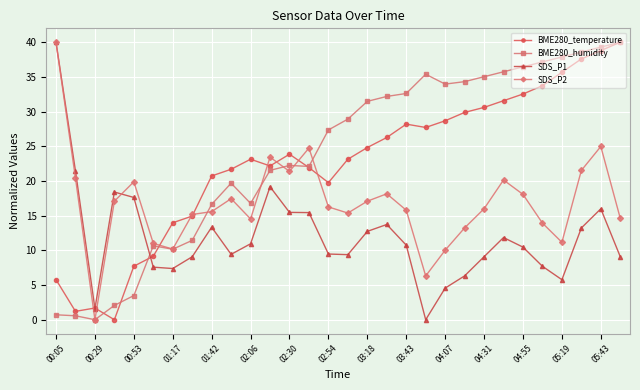

At how many categories does at least one series exceed 25?

17